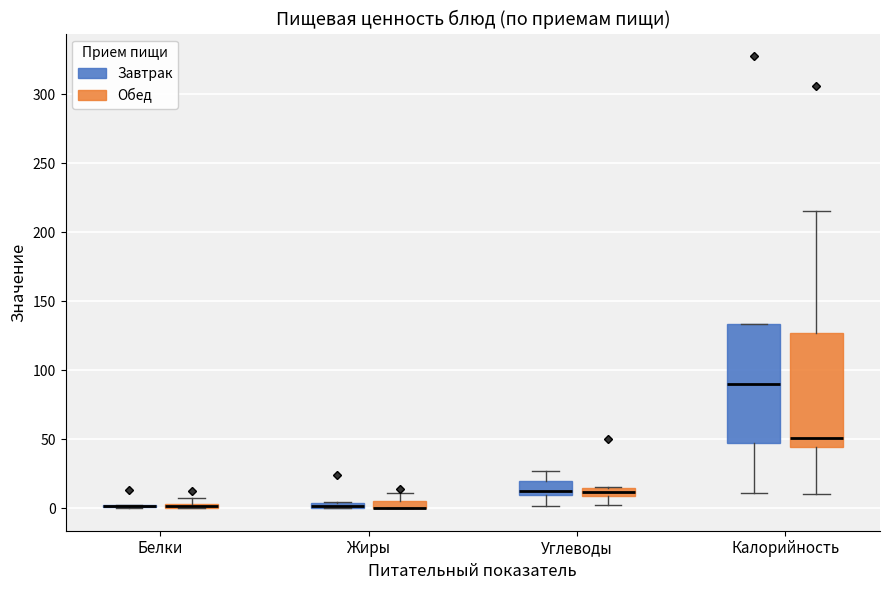

Where is the upper edge of the box for Углеводы (Завтрак) on the y-axis? The values are not printed on the chart, so give them approximately, as read against the axis.

20